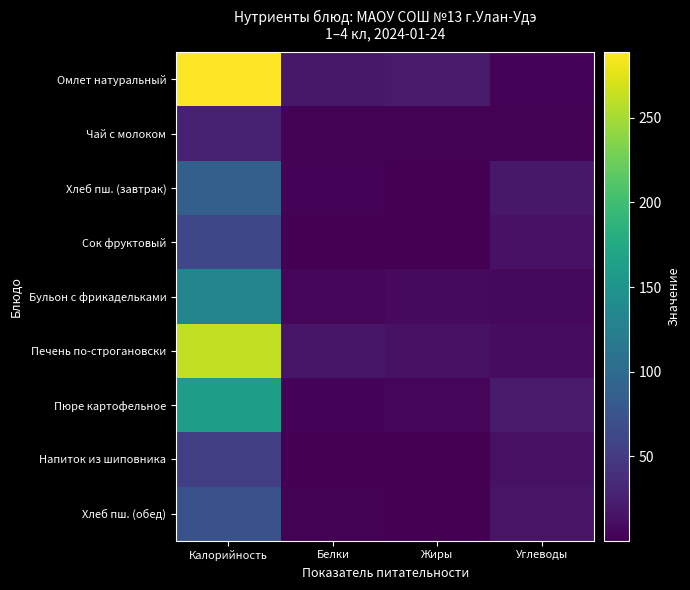

Which series has the largest range (max minus min)?

Омлет натуральный